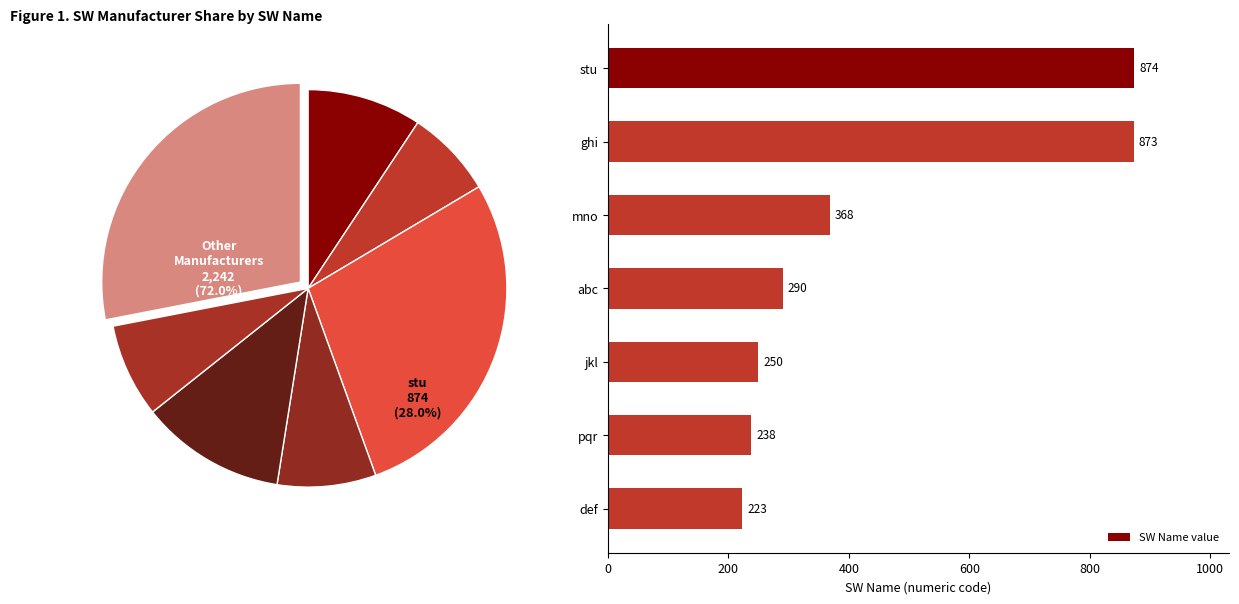

What value does the SW Name value series have at pqr, to the nearest 100?

200